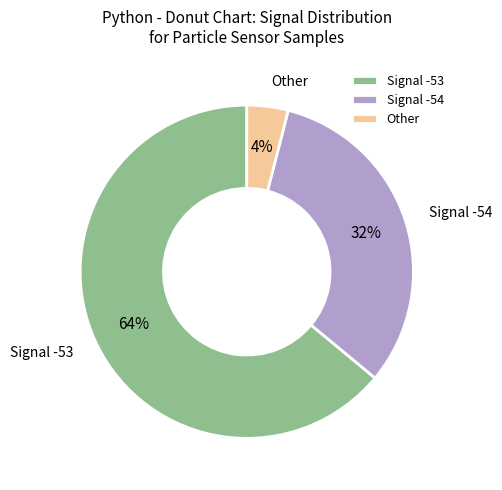

Between Other and Signal -54, which is larger?

Signal -54